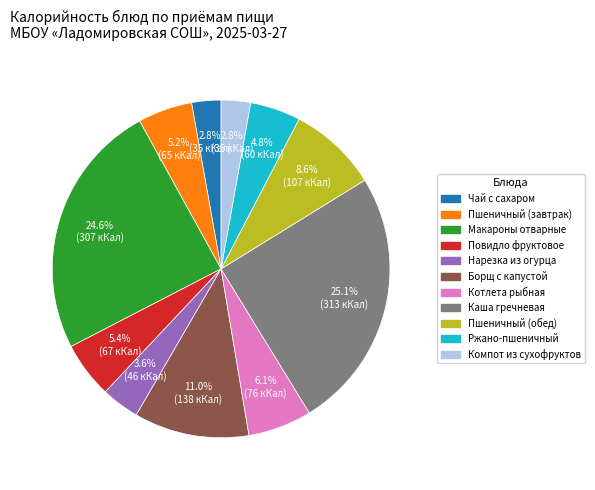

Combined, what portion of the pie is Компот из сухофруктов and Ржано-пшеничный?

7.6%